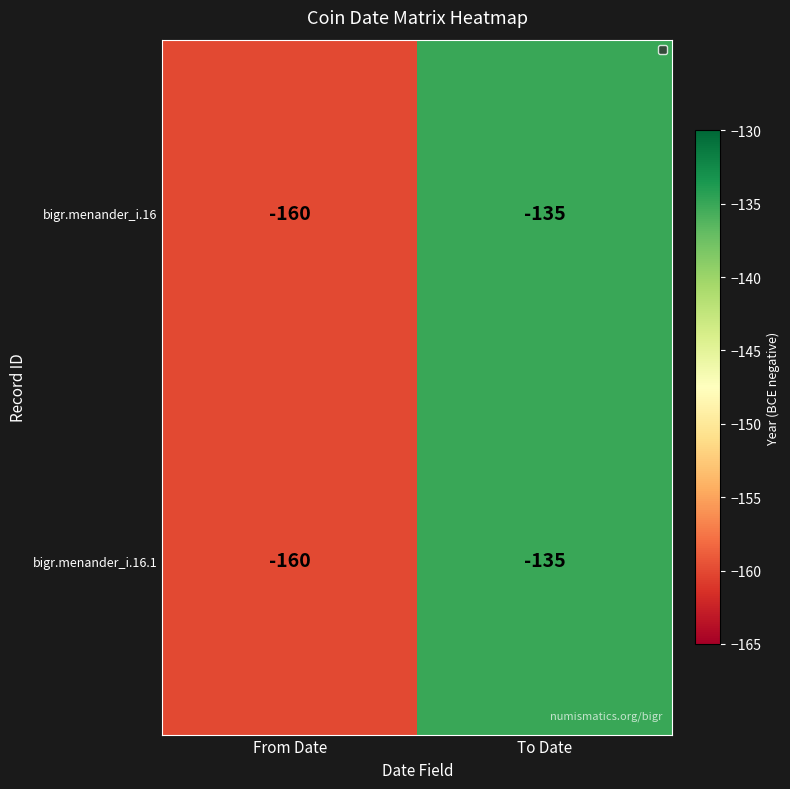

What is the lowest value of the bigr.menander_i.16 series?

-160